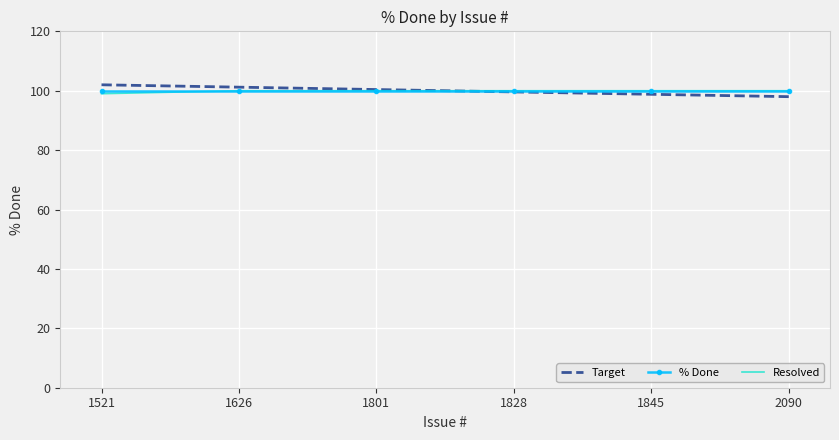

Is it true that % Done equals 154.6 at 1801?

False